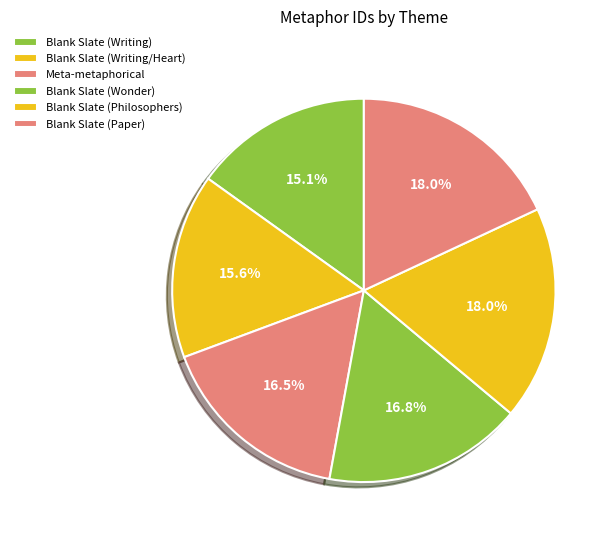

How many segments does this pie chart have?

6